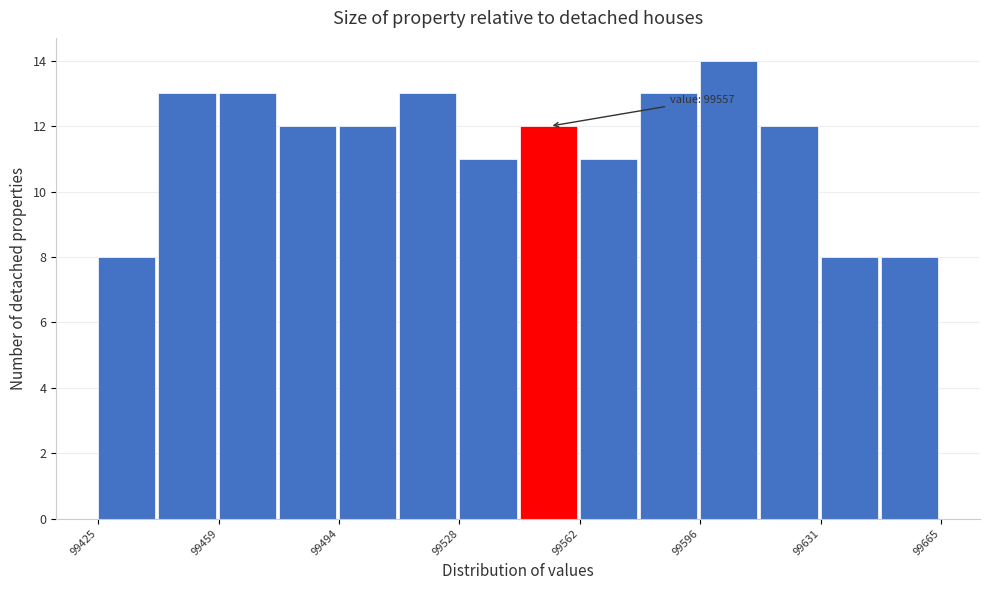

Around what value on the x-axis is the tallest bar? Give the approximate position of its centre, as read against the axis.

99605